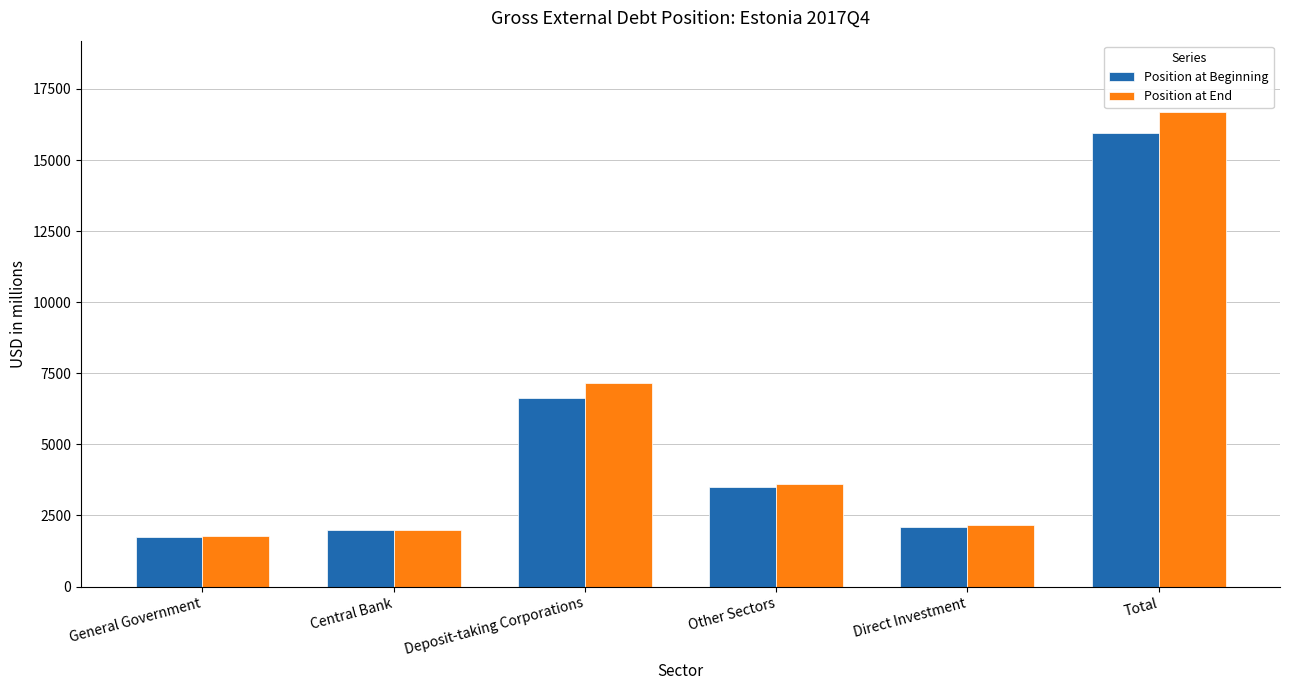

What is the difference between the second highest and minimum values in the Position at End series?

5371